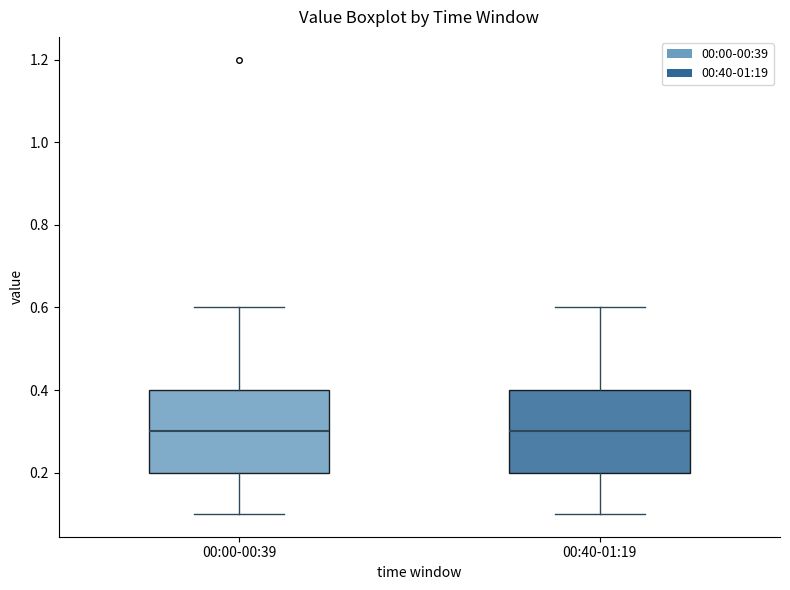

Reading left to right, read every box against the y-axis: the position of its median line, the range the box covers, and the ends of its whiskers. The values are not printed on the chart, so give them approximately, as read against the axis.

00:00-00:39: median 0.3, box 0.2 to 0.4, whiskers 0.1 to 0.6
00:40-01:19: median 0.3, box 0.2 to 0.4, whiskers 0.1 to 0.6